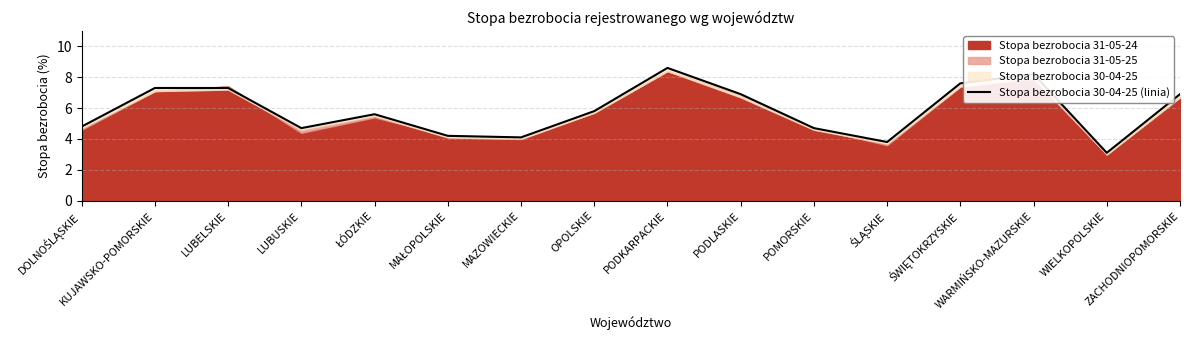

Does the chart display data point markers on the line(s)?

No